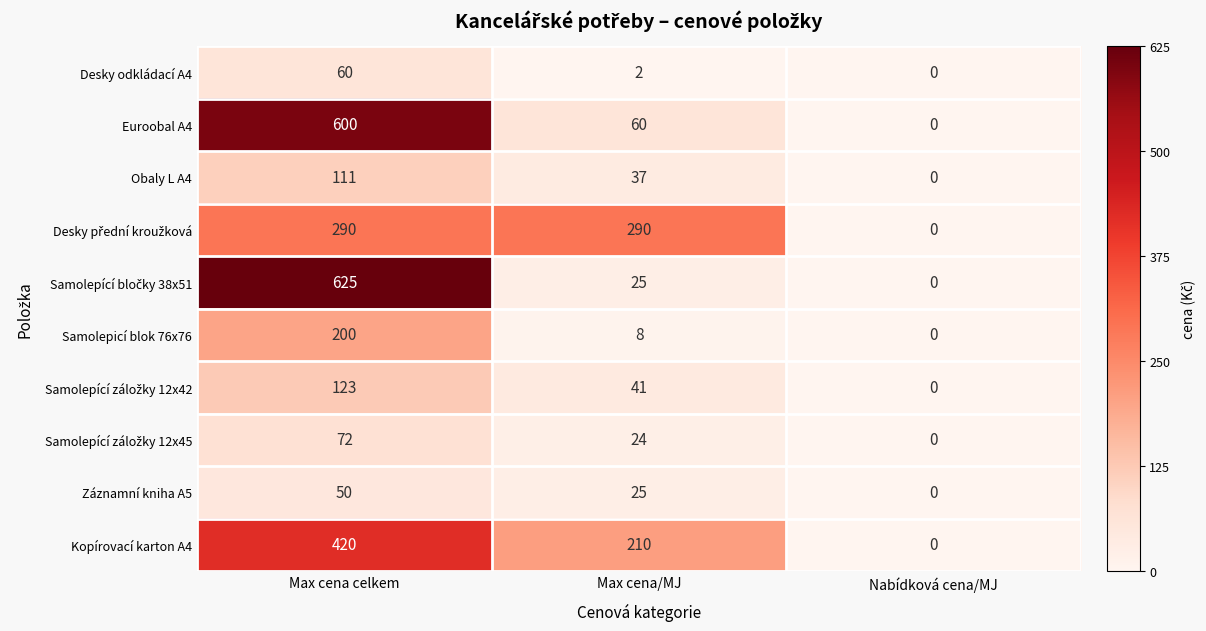

True or false: Záznamní kniha A5 has a value of 50 at Max cena celkem.

True